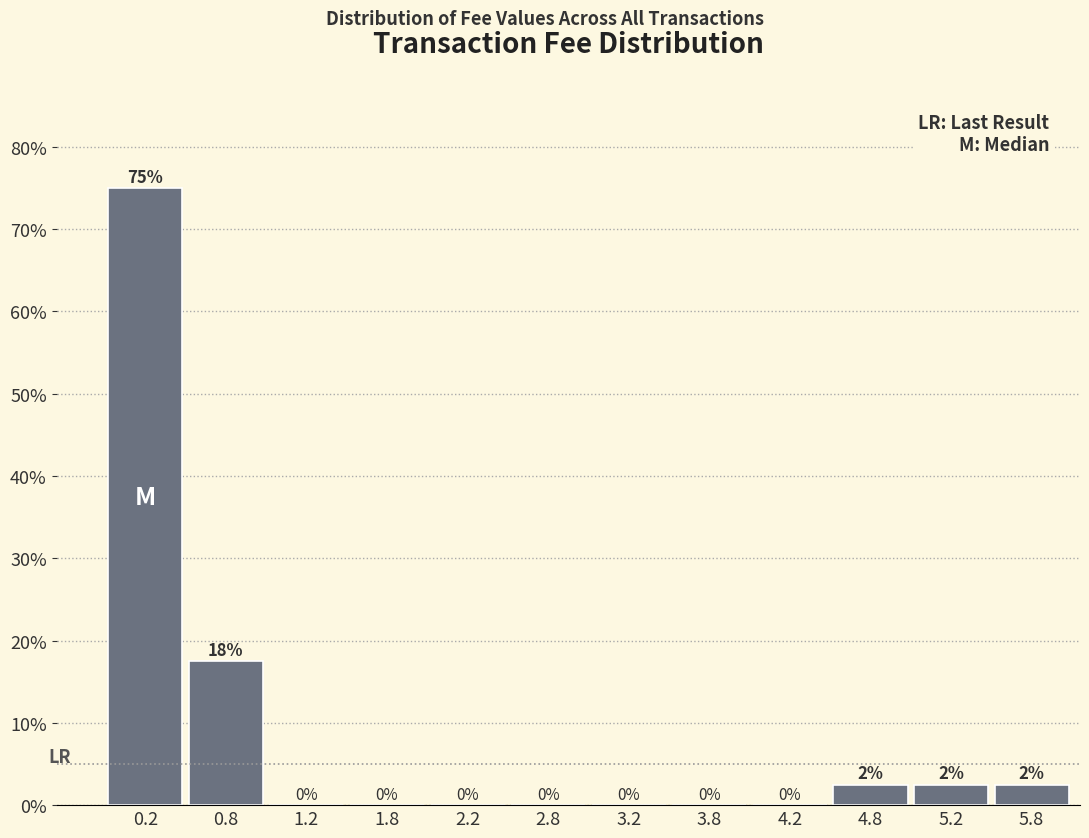

Which range on the x-axis has the tallest bar?

0.0 to 0.5